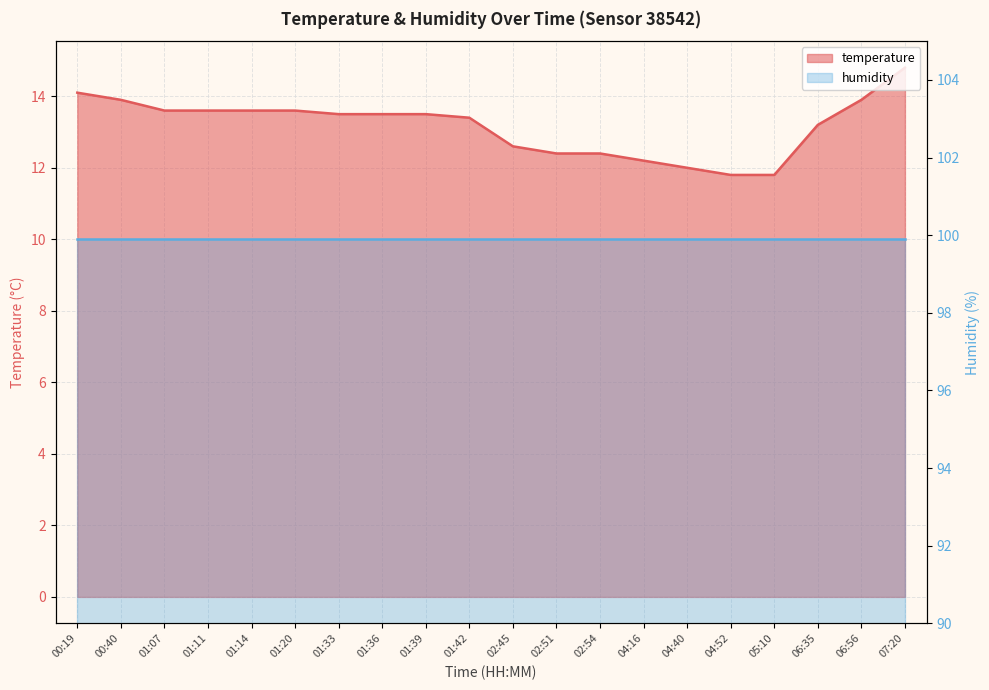

What is the difference between the second highest and minimum values?

2.3